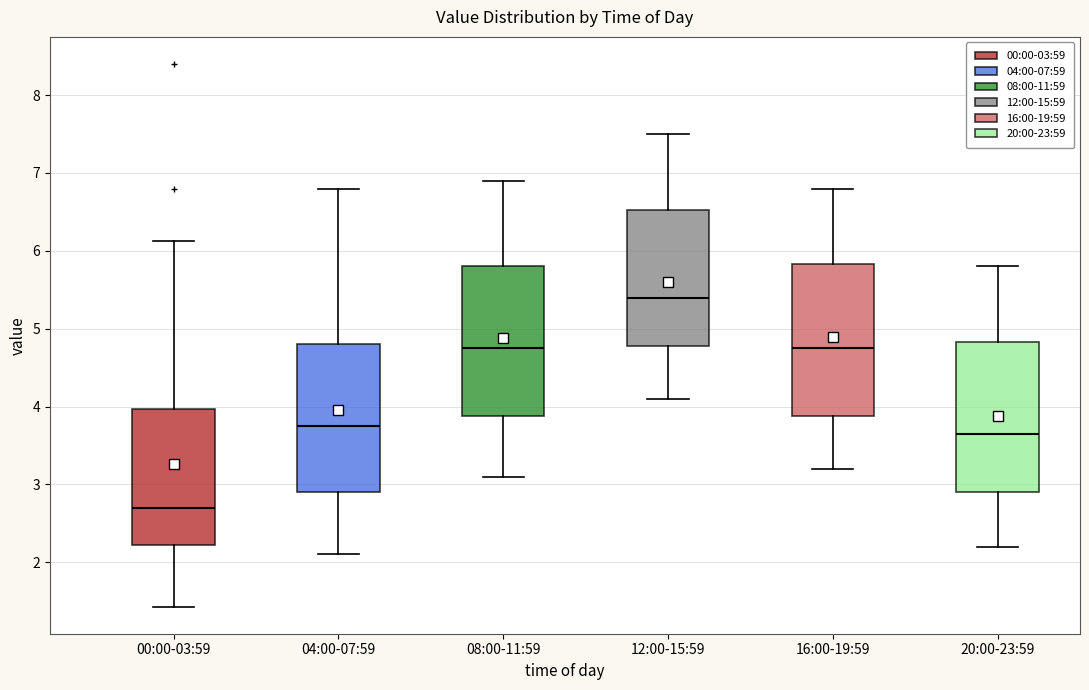

Reading left to right, transcribe this box plot: for each box, give where its median line is, the range the box spans, and where its two whiskers end, as read against the y-axis. The values are not printed on the chart, so give them approximately, as read against the axis.

00:00-03:59: median 2.7, box 2.2 to 4.0, whiskers 1.4 to 6.1
04:00-07:59: median 3.8, box 2.9 to 4.8, whiskers 2.1 to 6.8
08:00-11:59: median 4.8, box 3.9 to 5.8, whiskers 3.1 to 6.9
12:00-15:59: median 5.4, box 4.8 to 6.5, whiskers 4.1 to 7.5
16:00-19:59: median 4.8, box 3.9 to 5.8, whiskers 3.2 to 6.8
20:00-23:59: median 3.7, box 2.9 to 4.8, whiskers 2.2 to 5.8